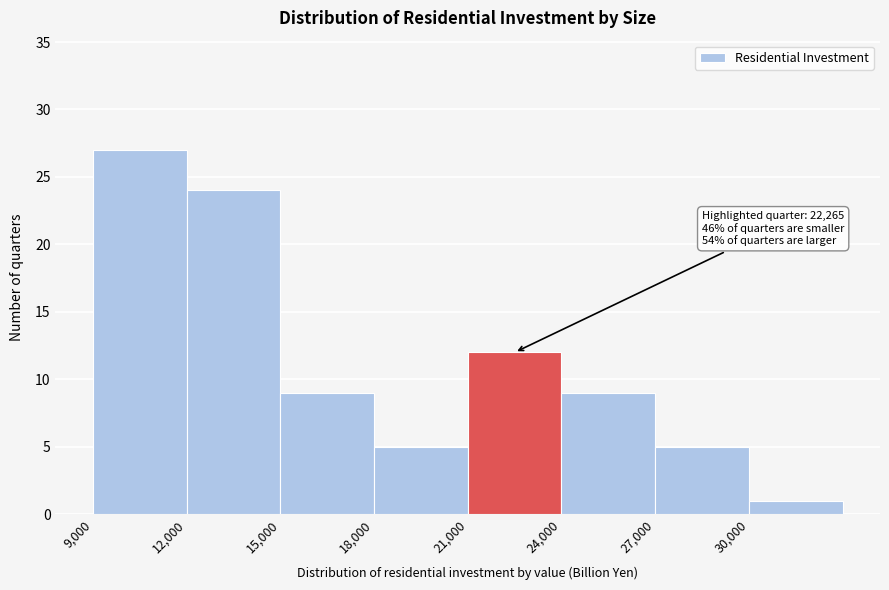

Over which range of the x-axis is the bar tallest?

9000 to 12000